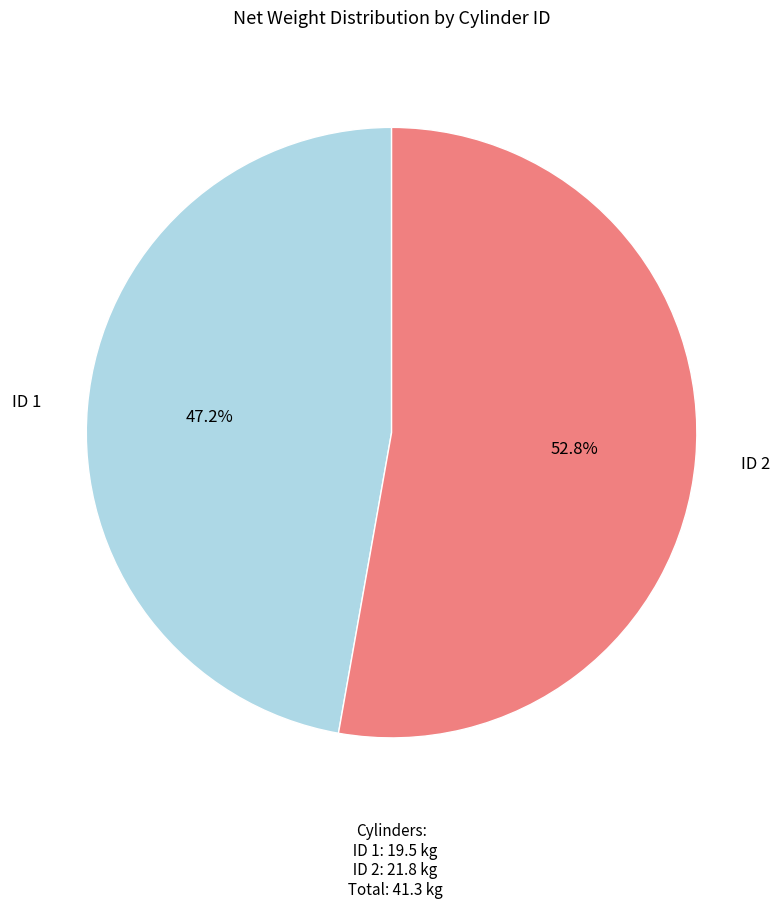

Is there a majority slice in this chart?

Yes